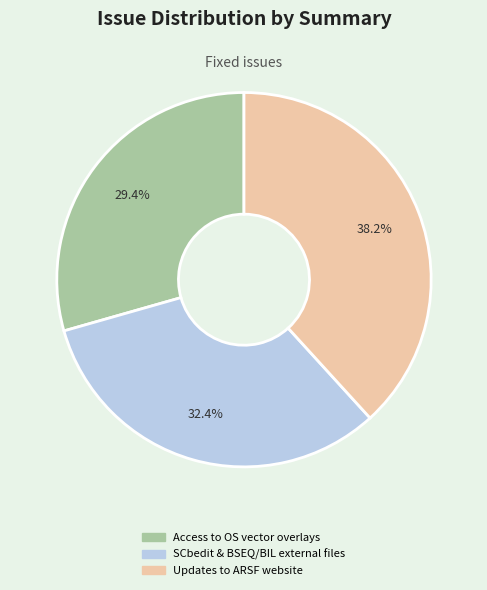

Is Access to OS vector overlays the majority of the pie?

No